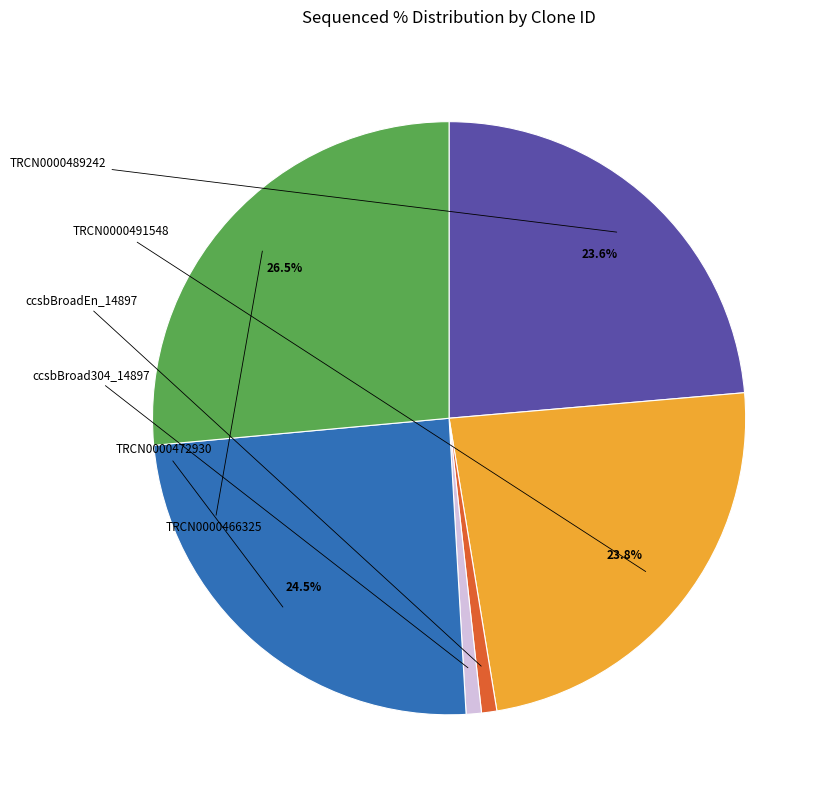

Does any single category account for the majority?

No